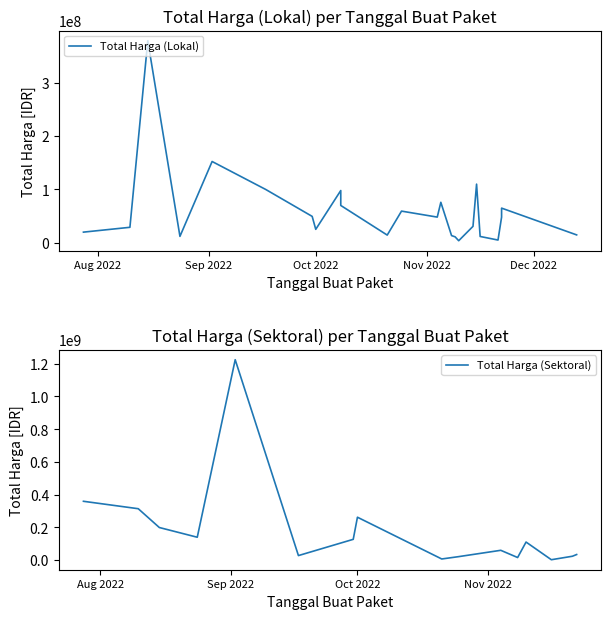

What is the value of the Total Harga (Lokal) point at the 22nd from the left?

30800000